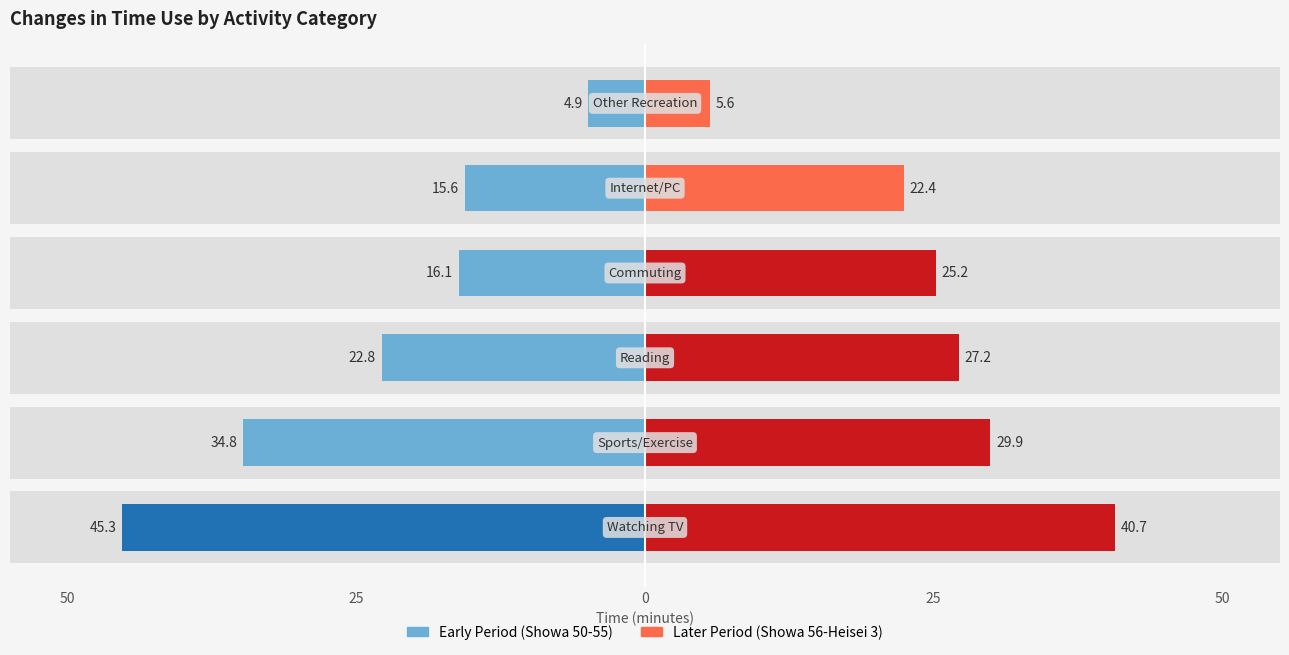

List the series in order of their overall mean, lowest first.

Early Period (Showa 50-55), Later Period (Showa 56-Heisei 3)